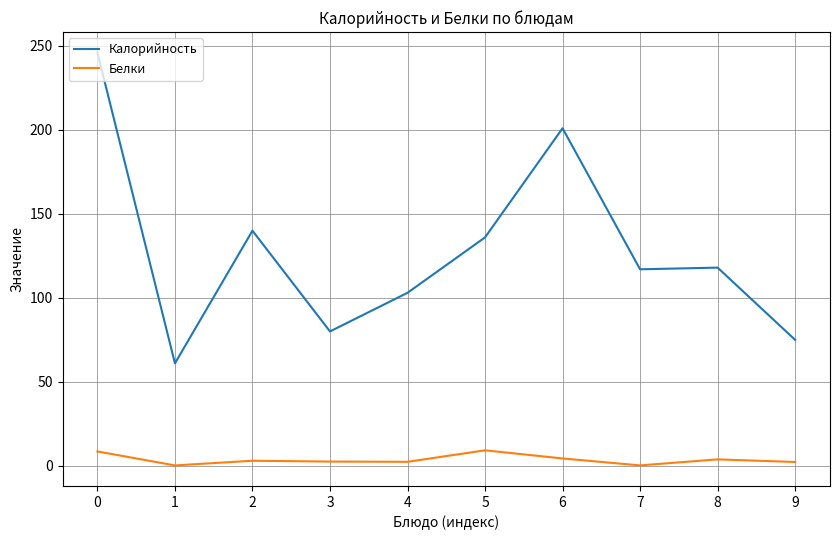

What are all the series names shown in the legend?

Калорийность, Белки